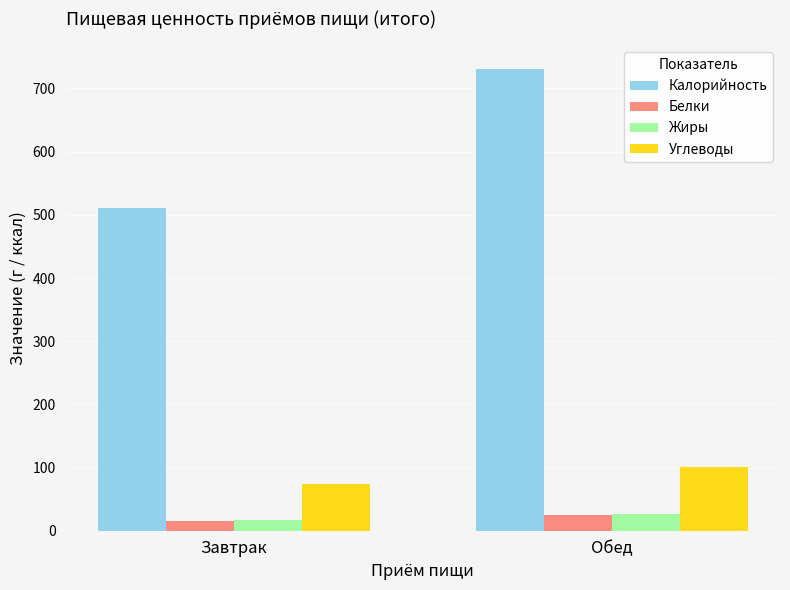

The value of Жиры at Обед is 25.8. True or false?

True